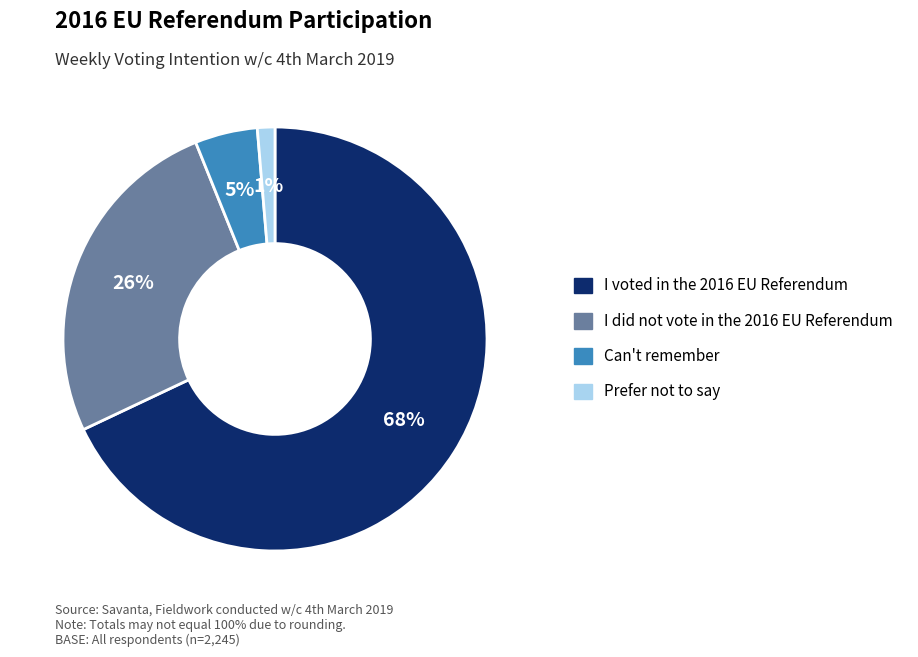

Do I voted in the 2016 EU Referendum and Can't remember together represent more than half of the pie?

Yes